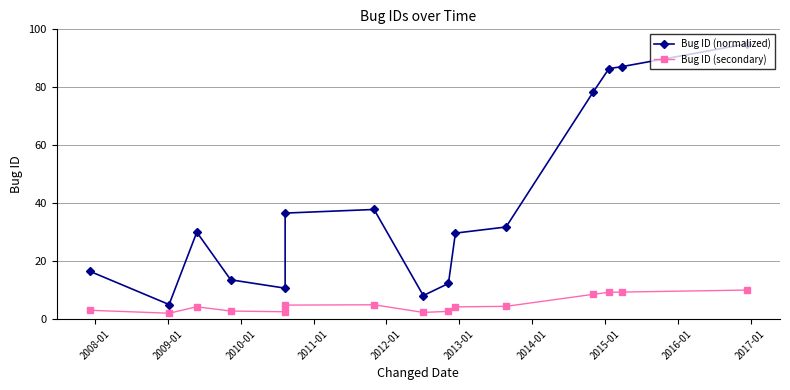

Is it true that Bug ID (secondary) equals 4.3 at 2015-01?

False